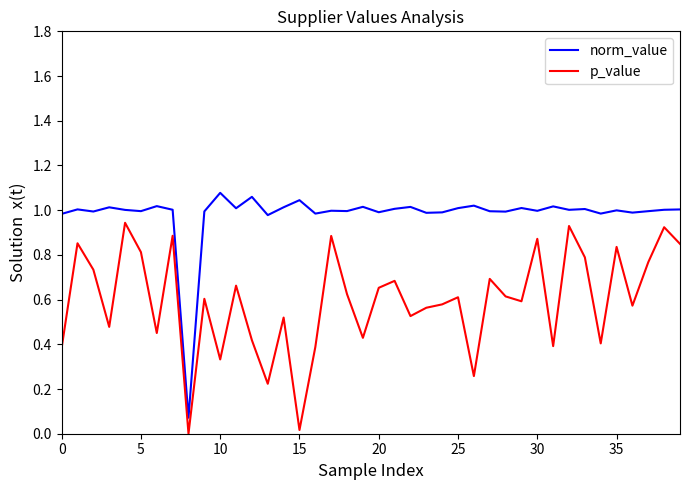

True or false: norm_value and p_value cross at least once.

False